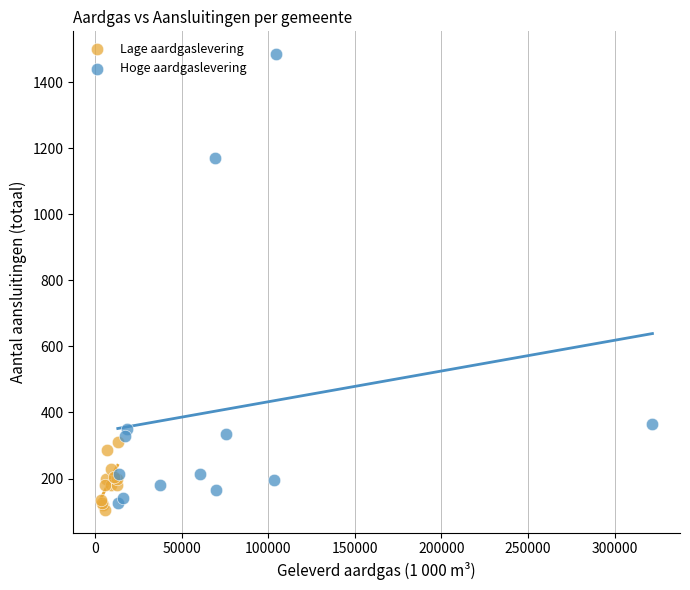

Which series reaches the maximum Y coordinate?

Hoge aardgaslevering